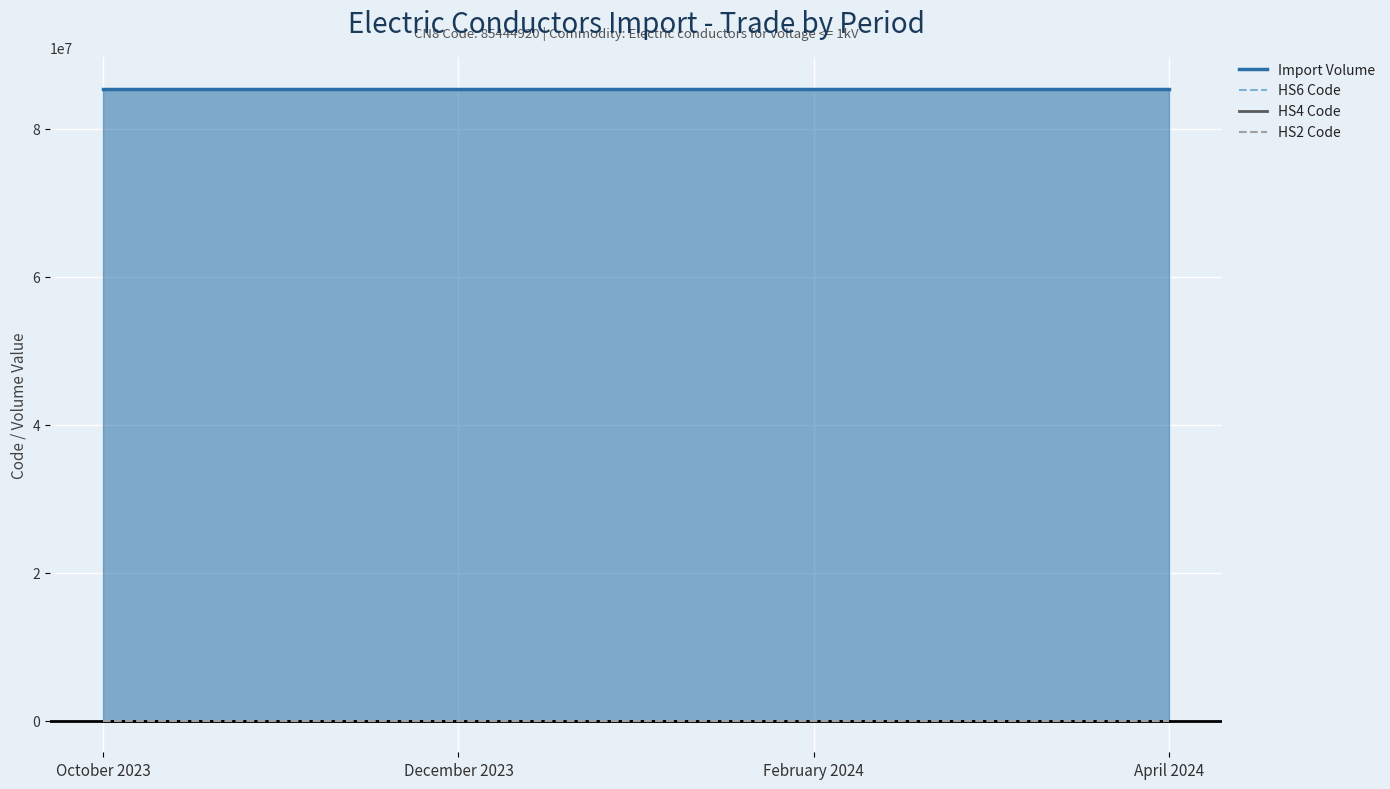

At which label does HS4 Code reach its minimum?

October 2023